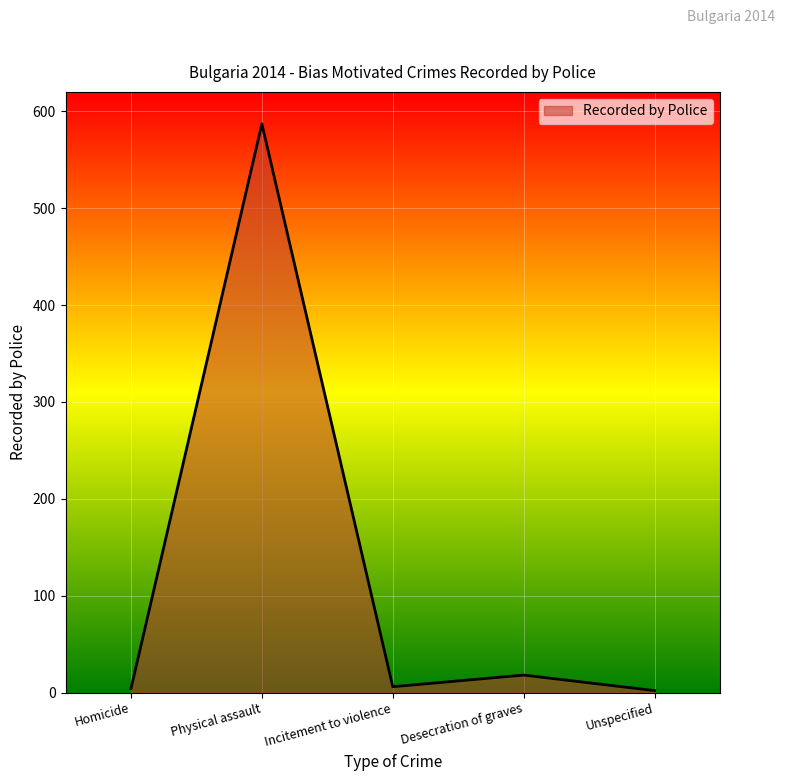

Where is the first local minimum?

Incitement to violence